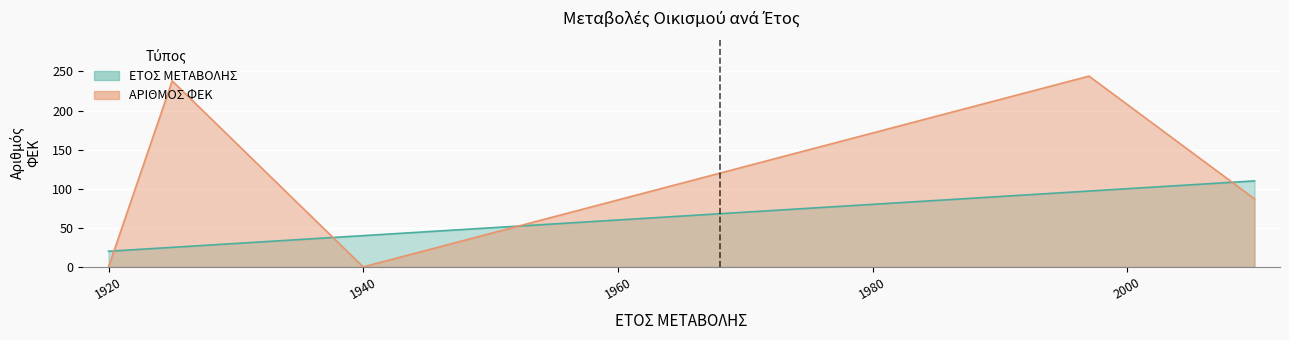

The value of ΑΡΙΘΜΟΣ ΦΕΚ at 1940 is -156. True or false?

False